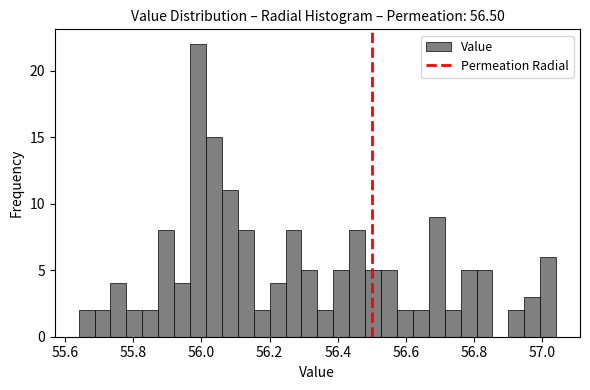

Read against the x-axis, roughly where is the centre of the tallest bar?

56.00